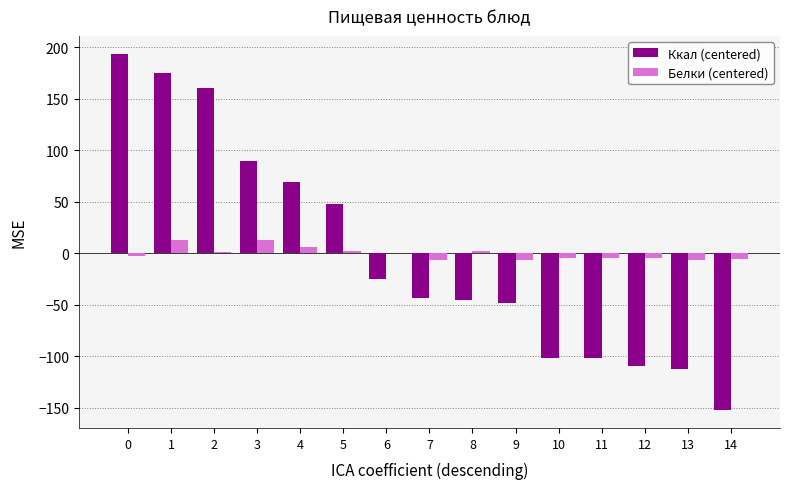

Is the value of Ккал (centered) at 5 greater than the value of Белки (centered) at 9?

Yes